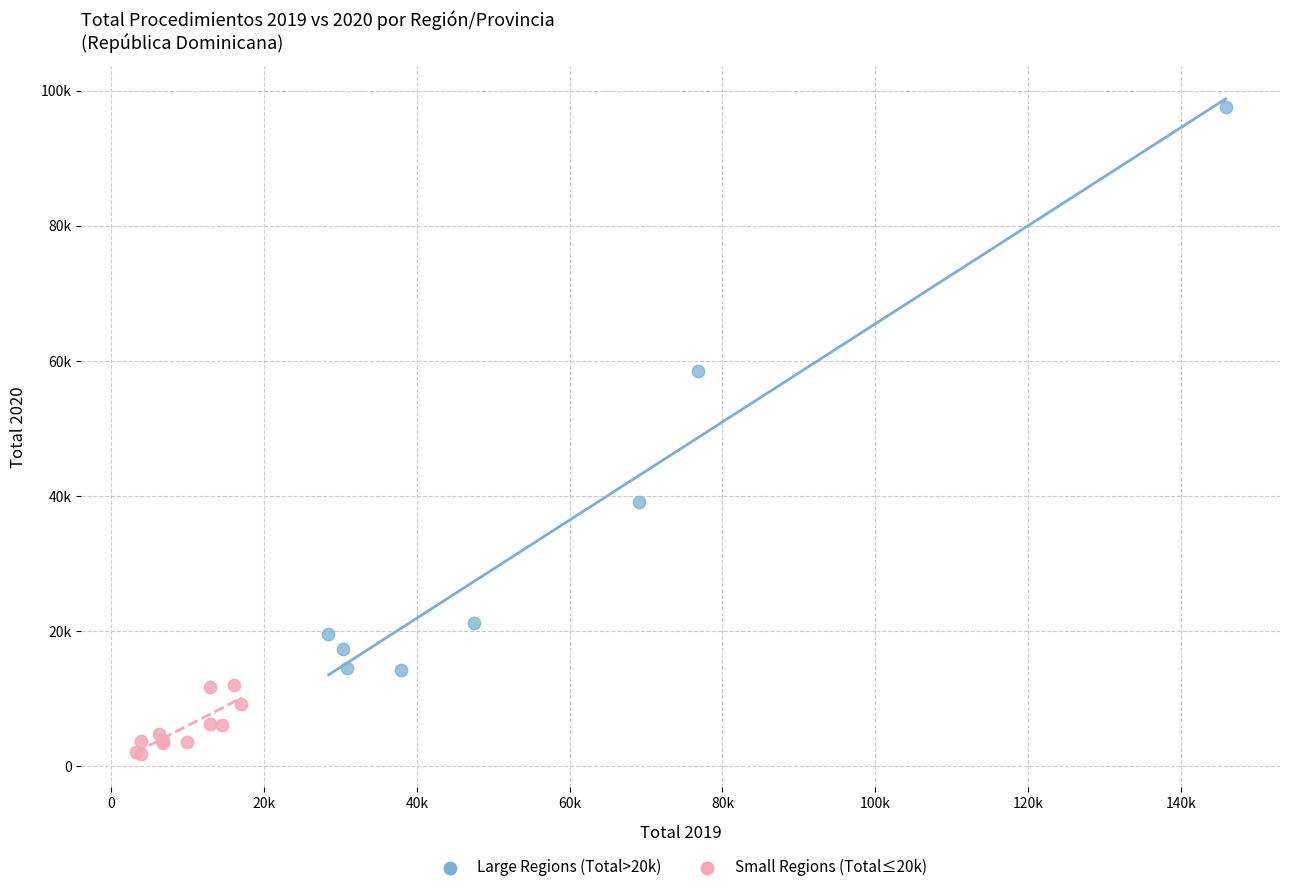

Which series contains the highest Y value?

Large Regions (Total>20k)